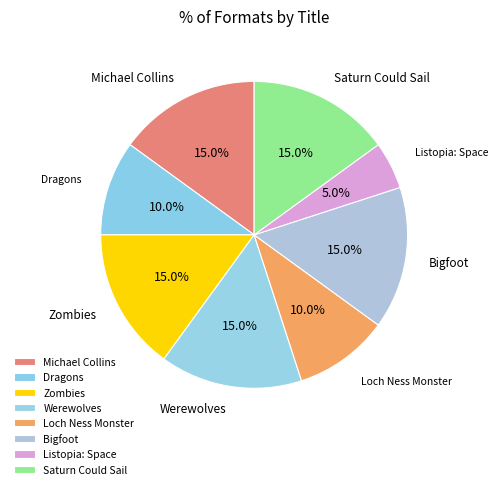

What percentage is the Loch Ness Monster slice, to the nearest percent?

10%